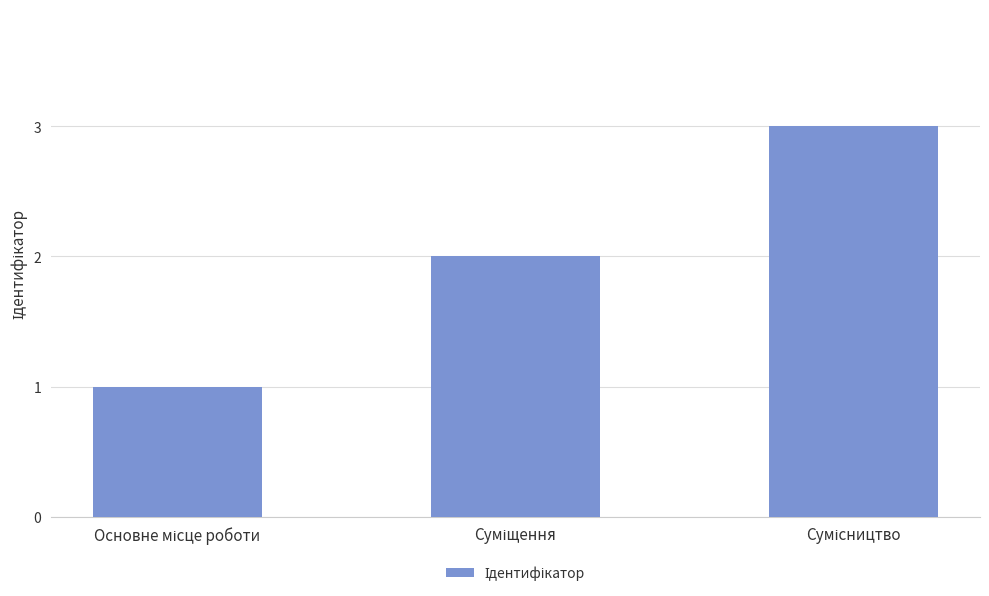

What is the sum of all values?

6